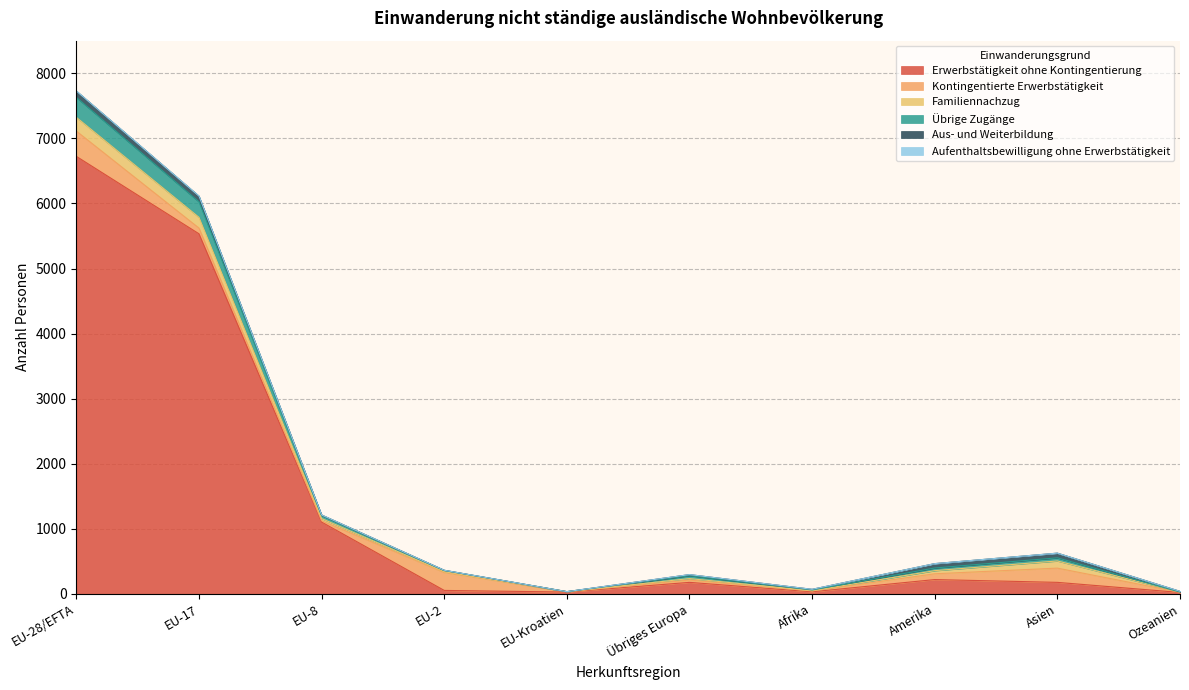

At how many categories does at least one series exceed 4045?

2